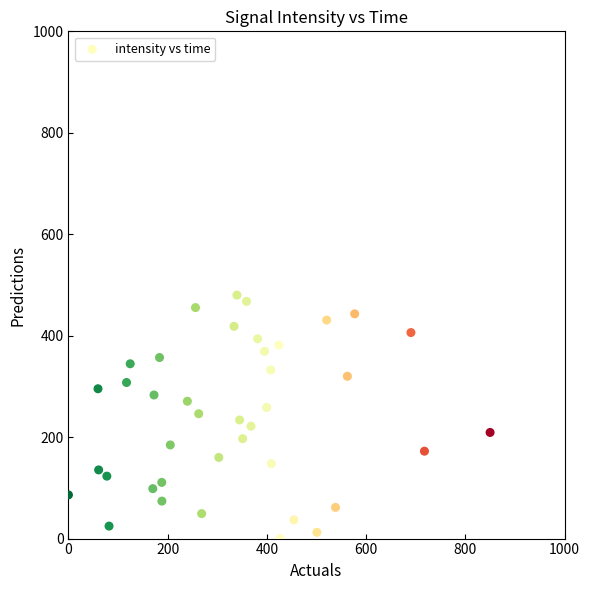

What is the range of Y values (max minus min)?

480.0